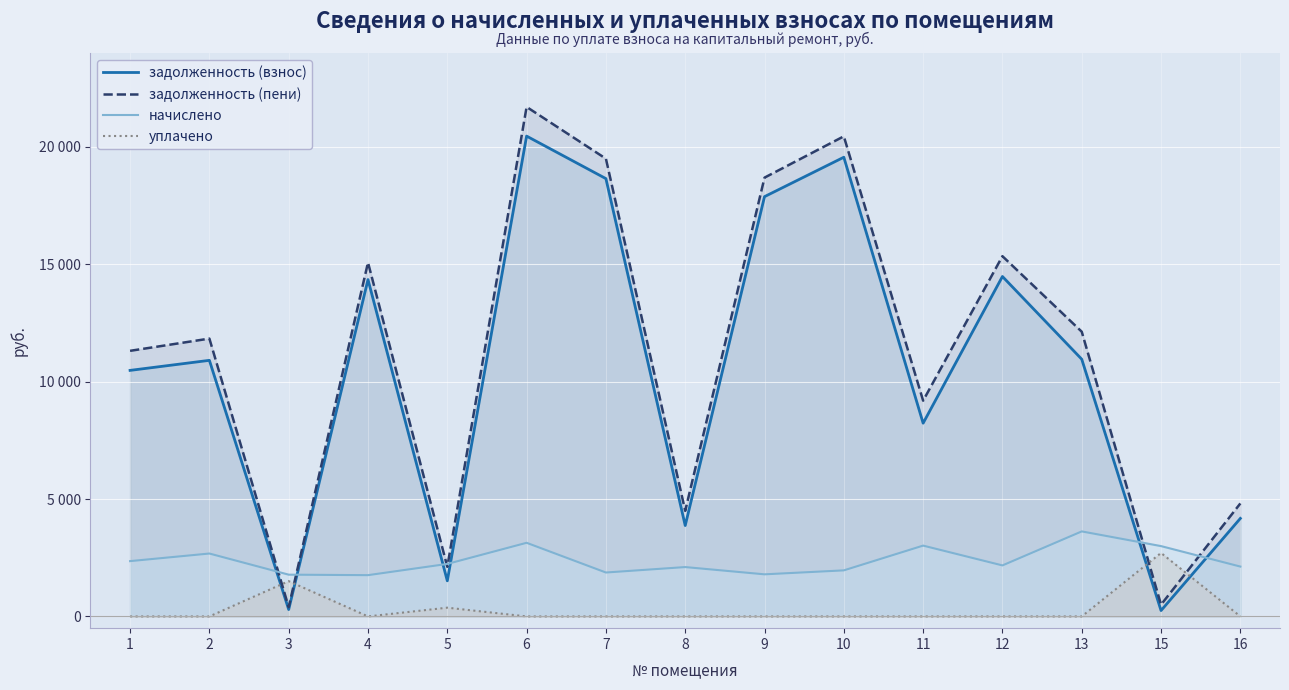

Reading left to right, extract all data points from this chart.

задолженность (взнос): 1=10480.5	2=10908.4	3=293.3	4=14348.4	5=1516.6	6=20459.9	7=18648.9	8=3871.1	9=17881.5	10=19560.2	11=8231.1	12=14480.1	13=10956.1	15=249.6	16=4175.5
задолженность (пени): 1=11313.6	2=11834.8	3=395.4	4=15075.7	5=2113.9	6=21702.9	7=19497.9	8=4497.1	9=18691.4	10=20450.6	11=9190.5	12=15344.7	13=12128.1	15=499.3	16=4813.5
начислено: 1=2355.7	2=2679.2	3=1779.1	4=1758.0	5=2236.2	6=3136.3	7=1870.6	8=2102.5	9=1793.2	10=1961.9	11=3016.7	12=2172.8	13=3621.5	15=2995.7	16=2123.6
уплачено: 1=0.0	2=0.0	3=1503.3	4=0.0	5=372.9	6=0.0	7=0.0	8=0.0	9=0.0	10=0.0	11=0.0	12=0.0	13=0.0	15=2704.3	16=0.0